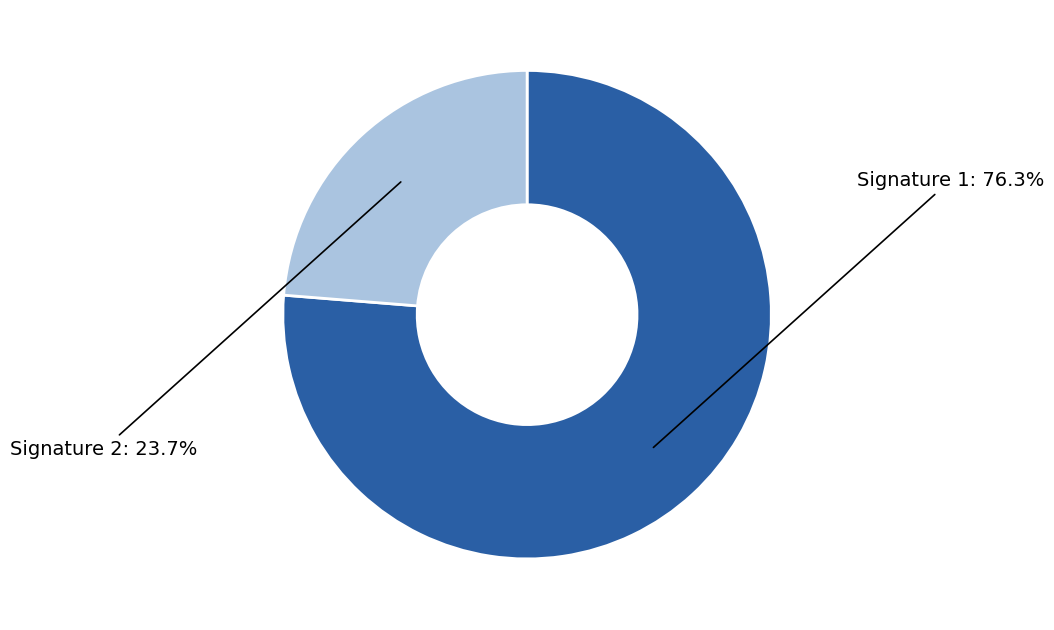

How many segments does this pie chart have?

2